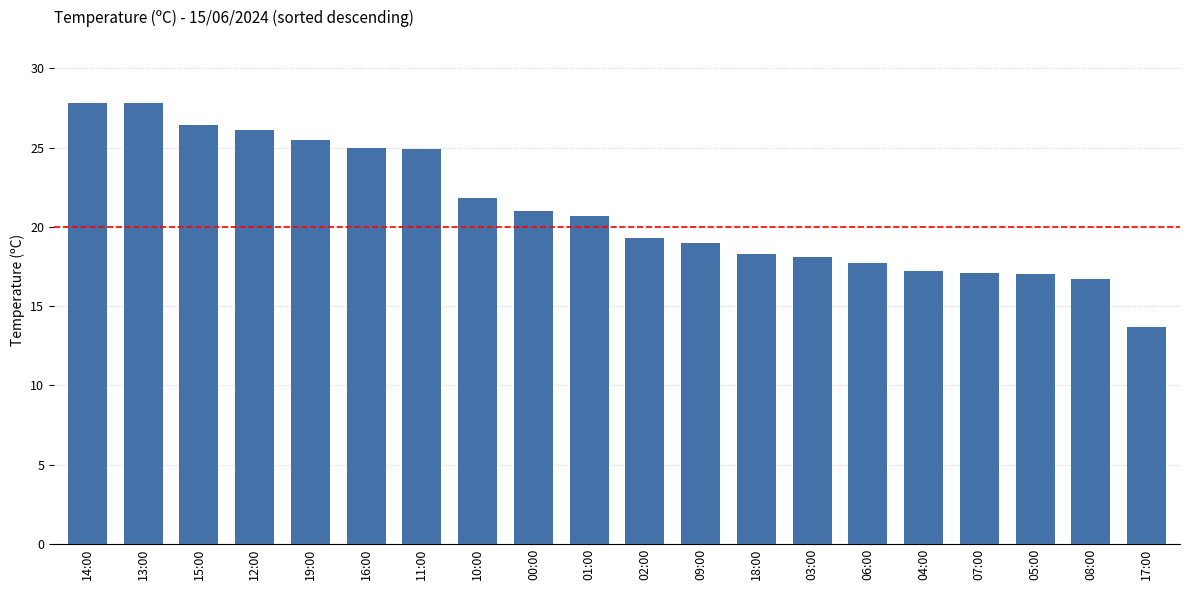

True or false: the data shows 19.0 at 09:00.

True